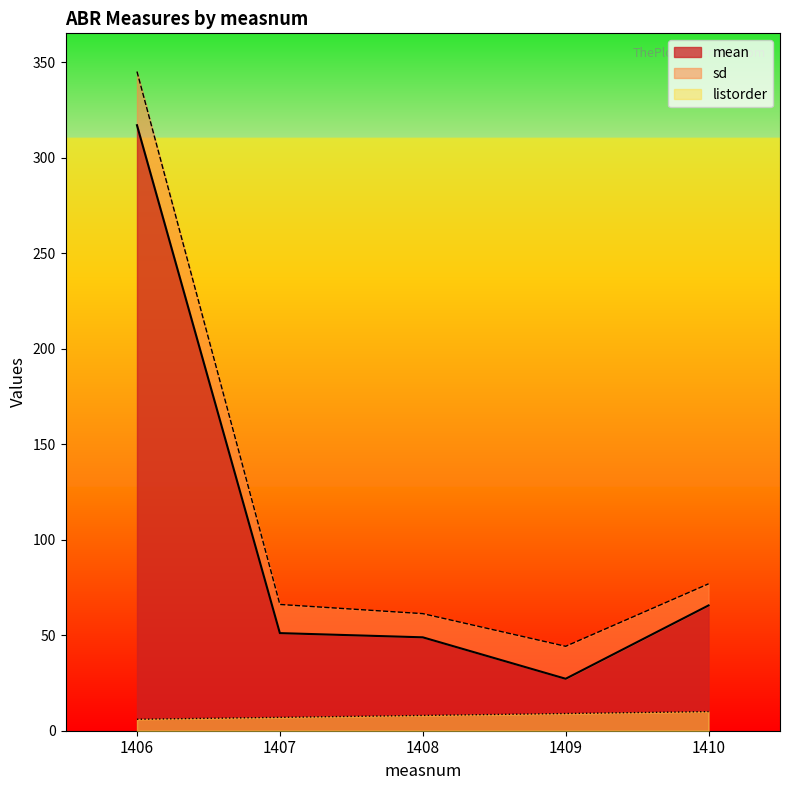

At which label does mean reach its peak?

1406